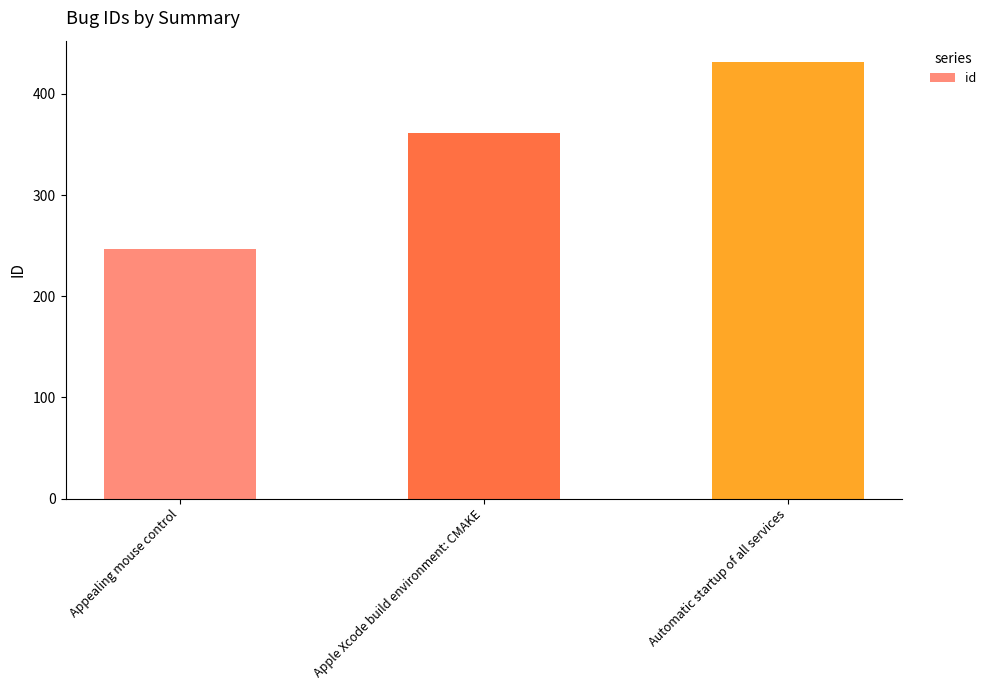

What is the label of the 3rd bar from the left?

Automatic startup of all services